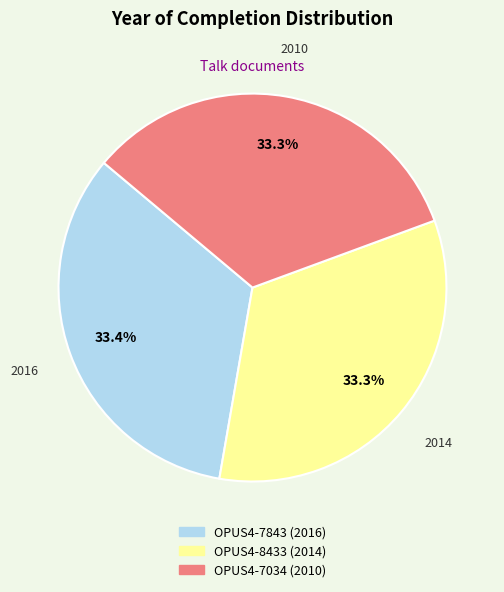

Is the sum of OPUS4-7034 and OPUS4-7843 greater than half?

Yes